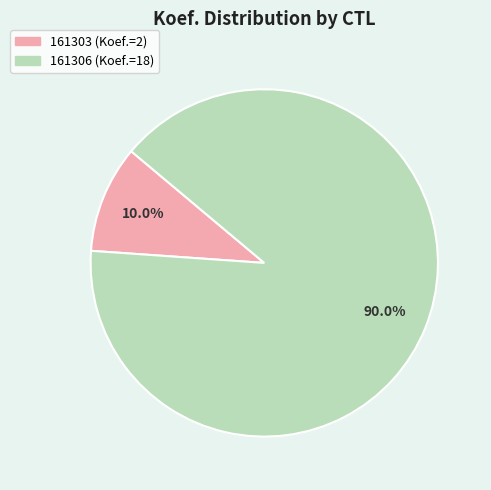

To the nearest percent, what portion does 161303 represent?

10%